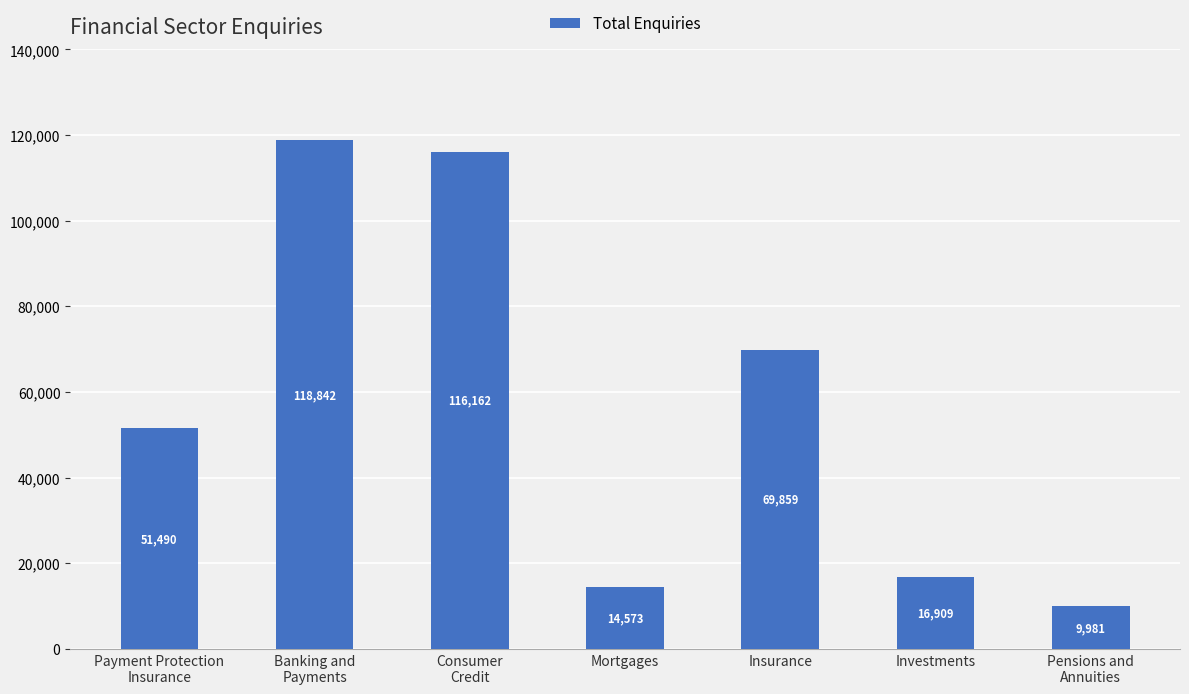

Rank the categories by value from lowest to highest.

Pensions and
Annuities, Mortgages, Investments, Payment Protection
Insurance, Insurance, Consumer
Credit, Banking and
Payments